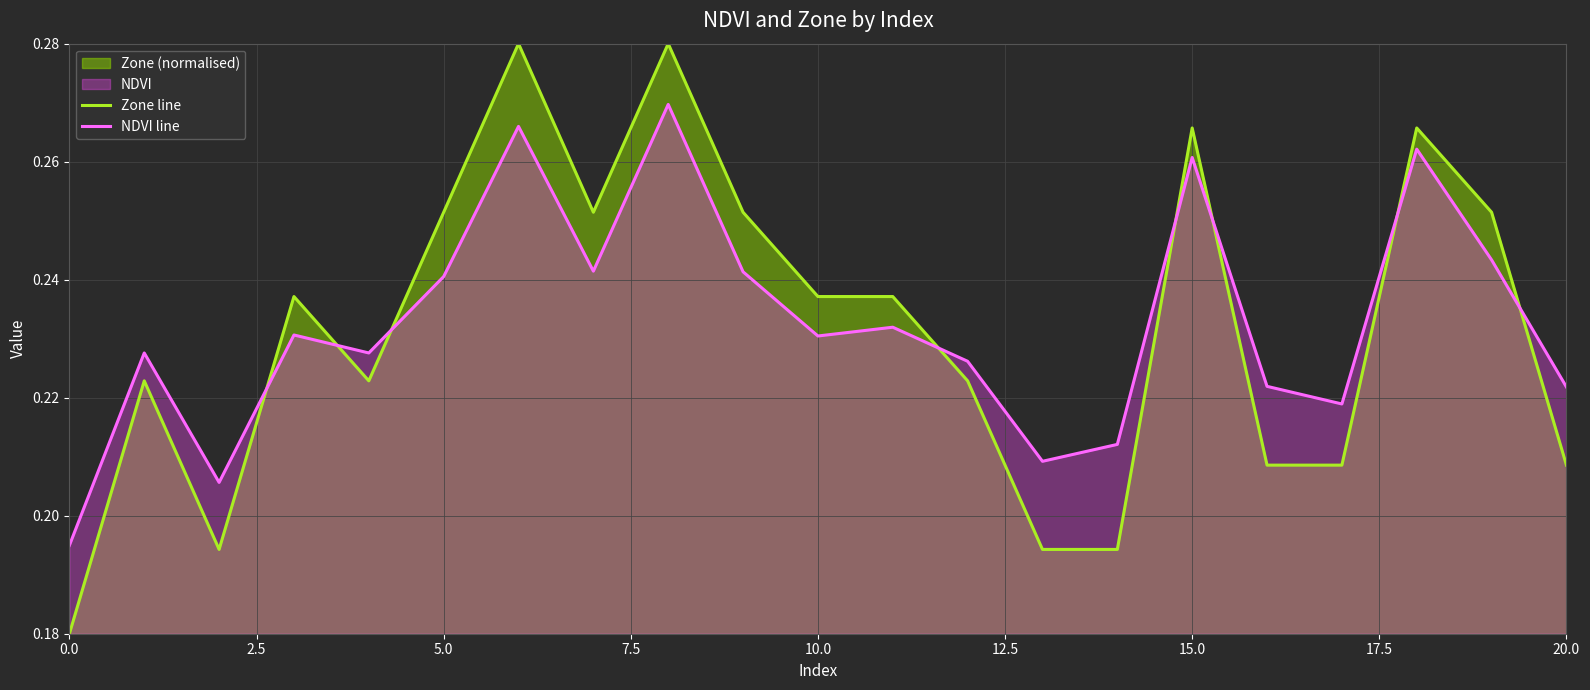

Reading left to right, what are all the values shown in this chart?

Zone line: 0.2	0.2	0.2	0.2	0.2	0.3	0.3	0.3	0.3	0.3	0.2	0.2	0.2	0.2	0.2	0.3	0.2	0.2	0.3	0.3	0.2
NDVI line: 0.2	0.2	0.2	0.2	0.2	0.2	0.3	0.2	0.3	0.2	0.2	0.2	0.2	0.2	0.2	0.3	0.2	0.2	0.3	0.2	0.2